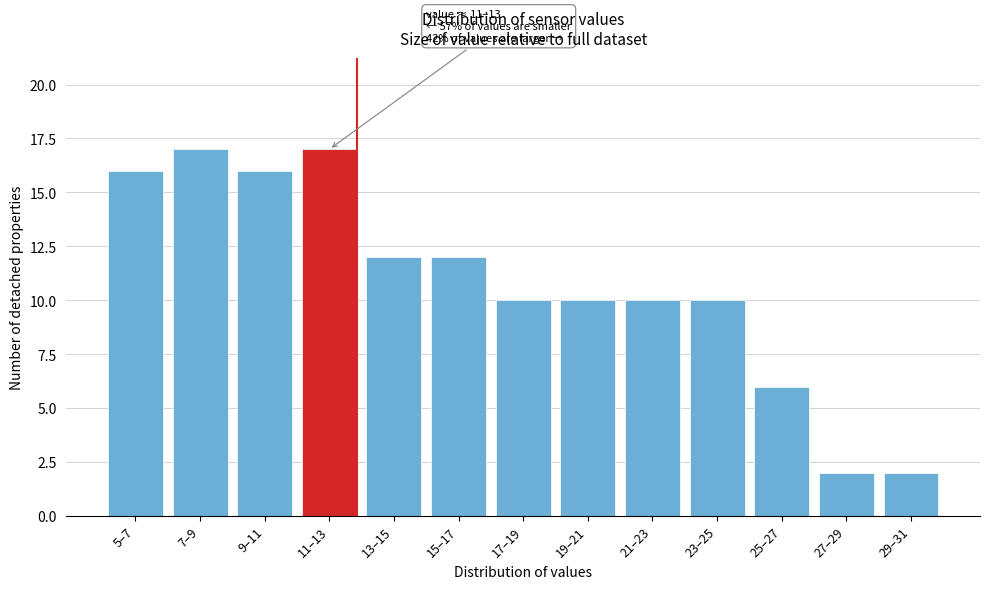

Reading right to left, transcribe all the data shown in this chart.

2	2	6	10	10	10	10	12	12	17	16	17	16